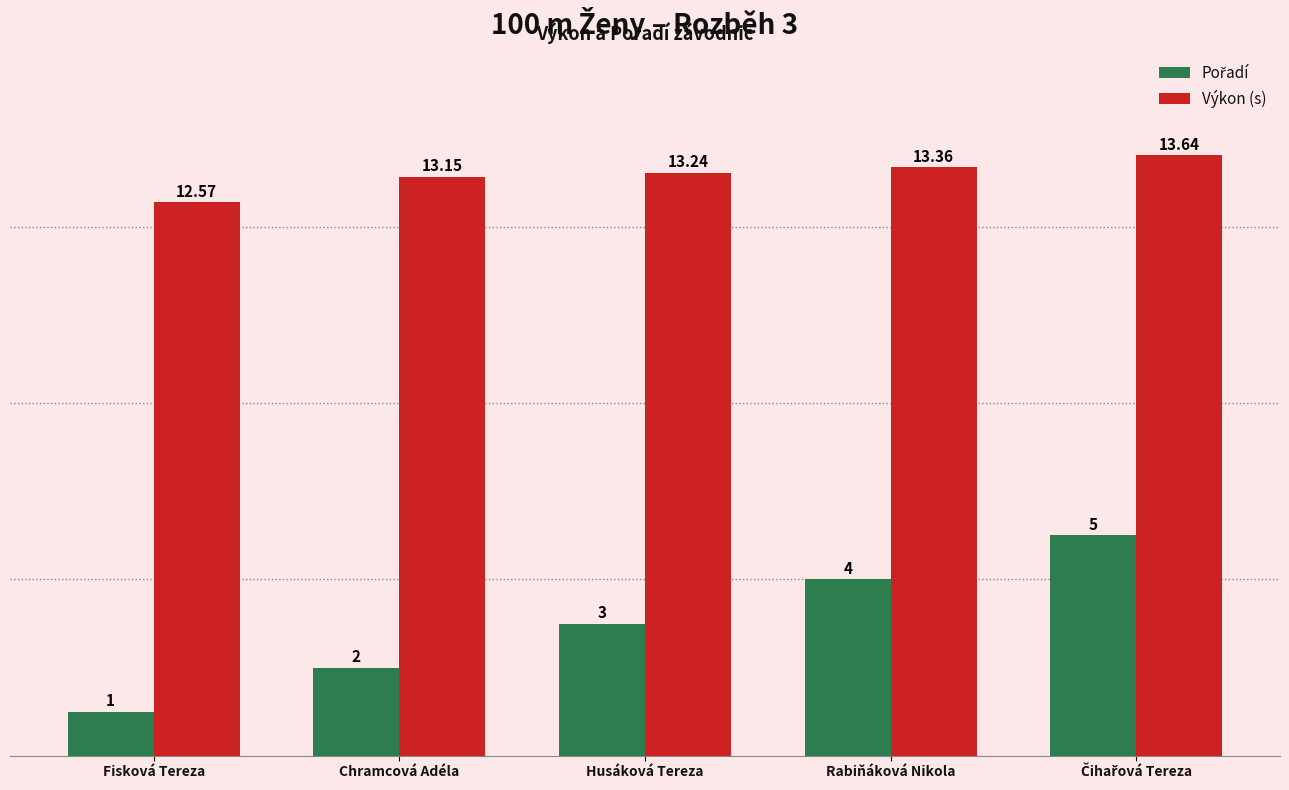

At which label does Výkon (s) first exceed 13?

Chramcová Adéla